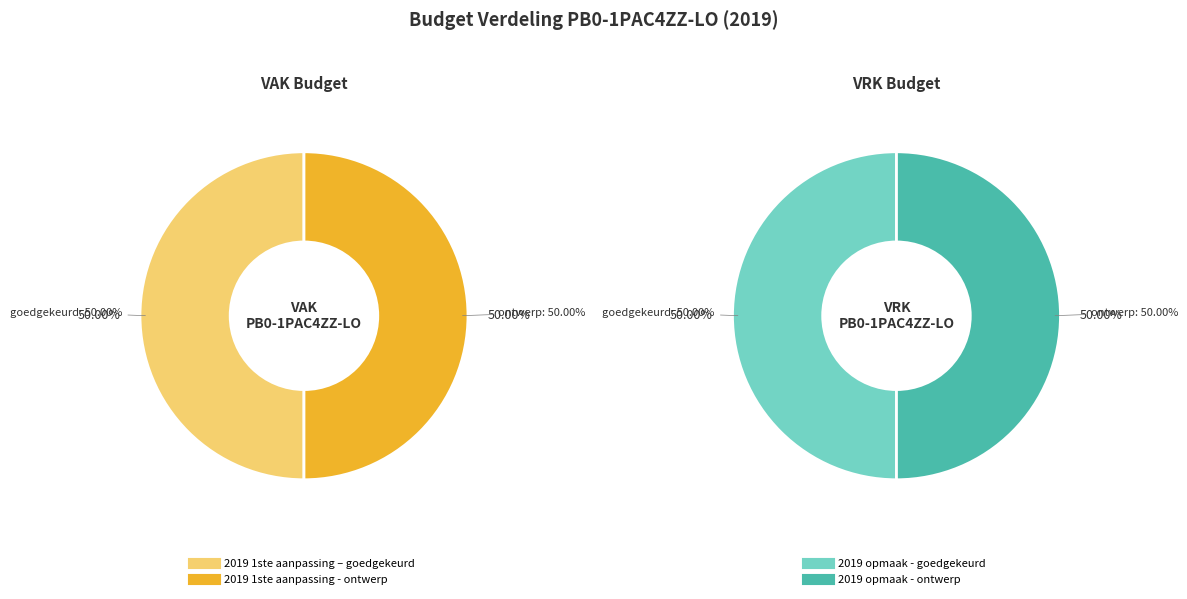

How many segments does this pie chart have?

4